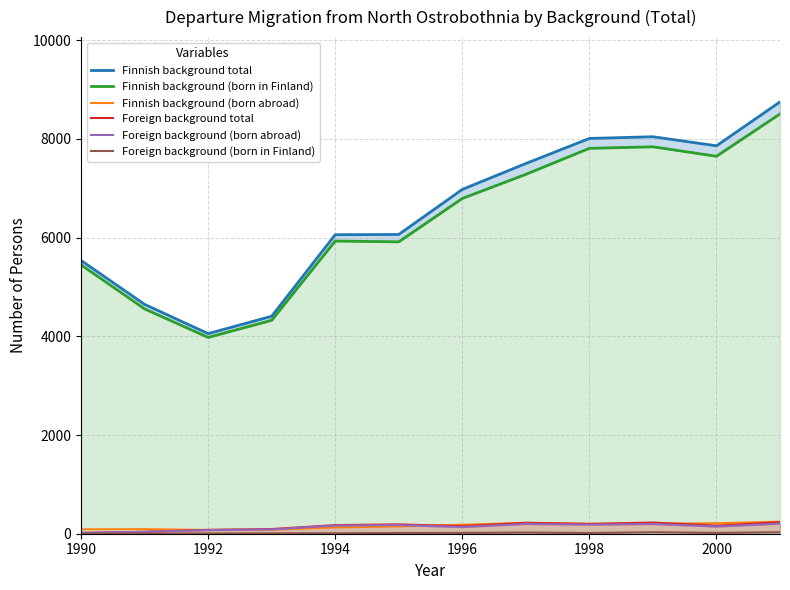

The Foreign background total series shows 175 at 1994. True or false?

True